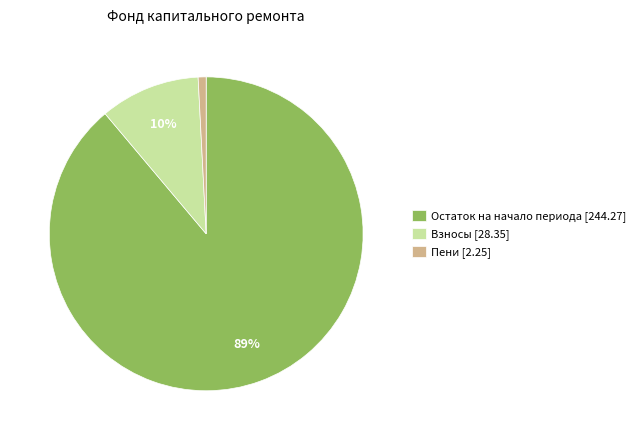

Is the sum of Пени [2.25] and Остаток на начало периода [244.27] greater than half?

Yes